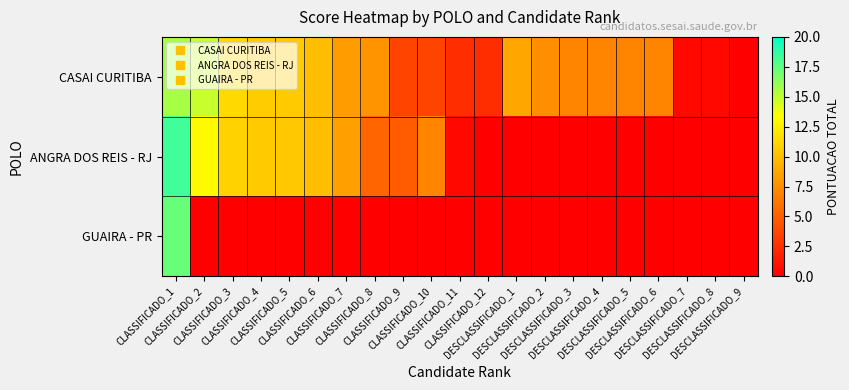

Which series changed the most between CLASSIFICADO_4 and DESCLASSIFICADO_7?

ANGRA DOS REIS - RJ